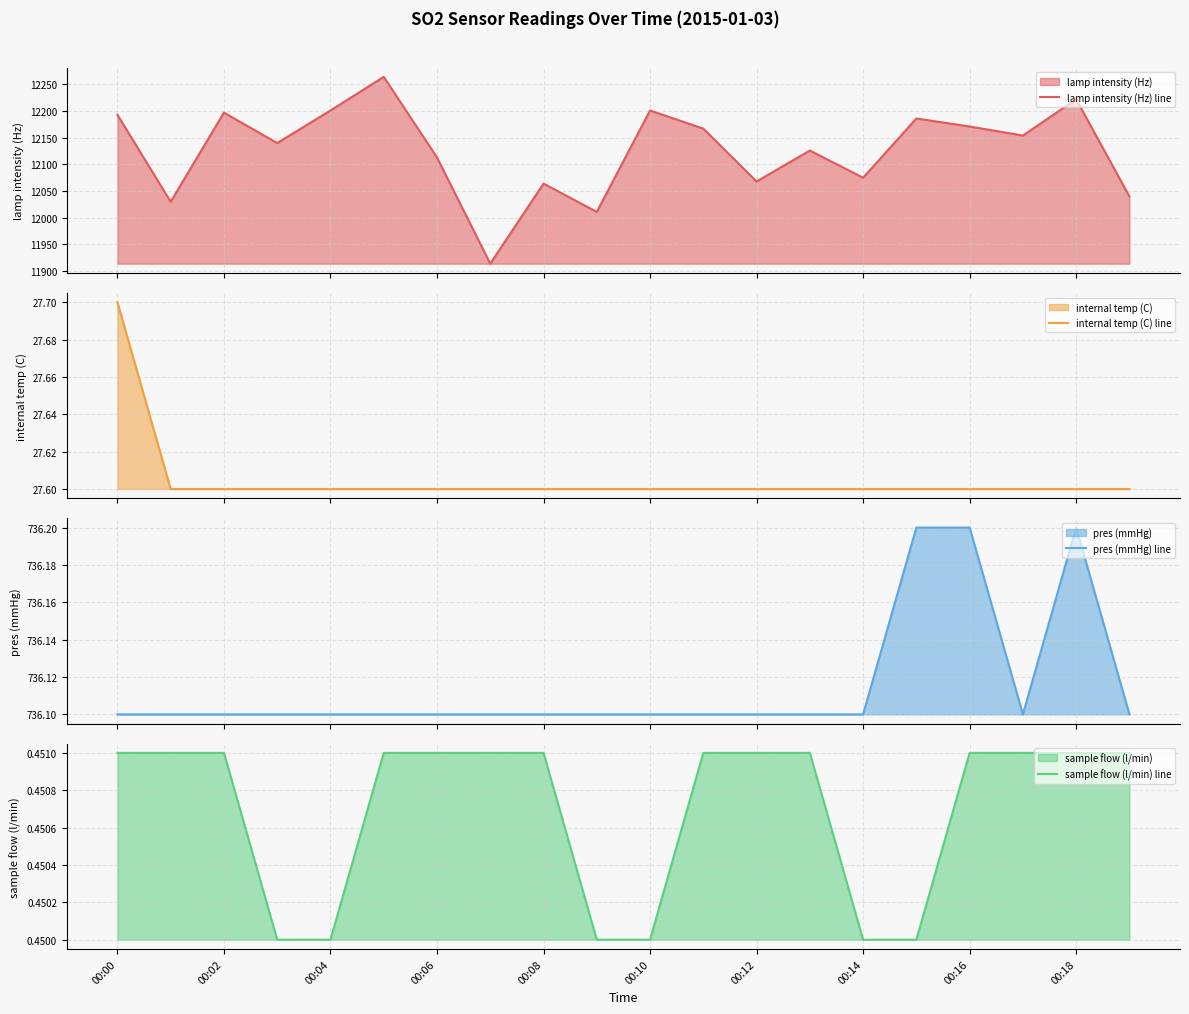

What are all the series names shown in the legend?

lamp intensity (Hz) line, internal temp (C) line, pres (mmHg) line, sample flow (l/min) line